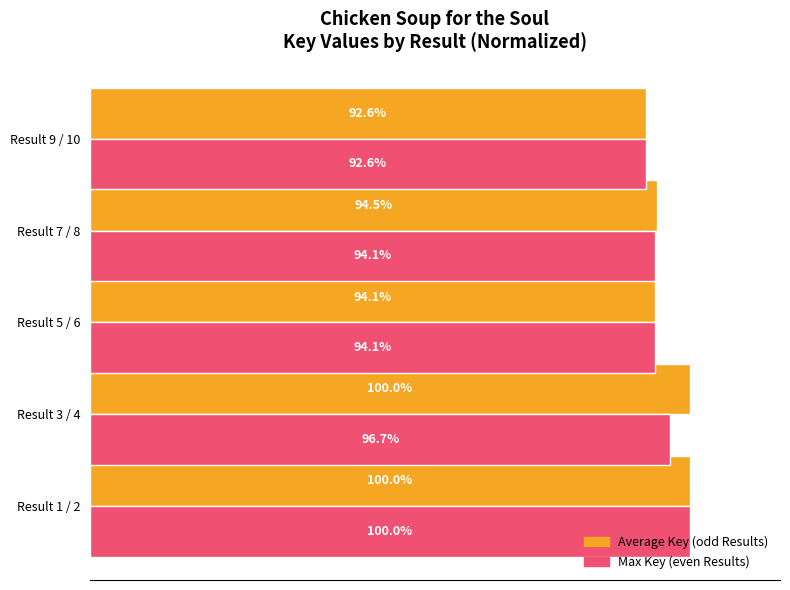

Which series has the largest total across all categories?

Average Key (odd Results)